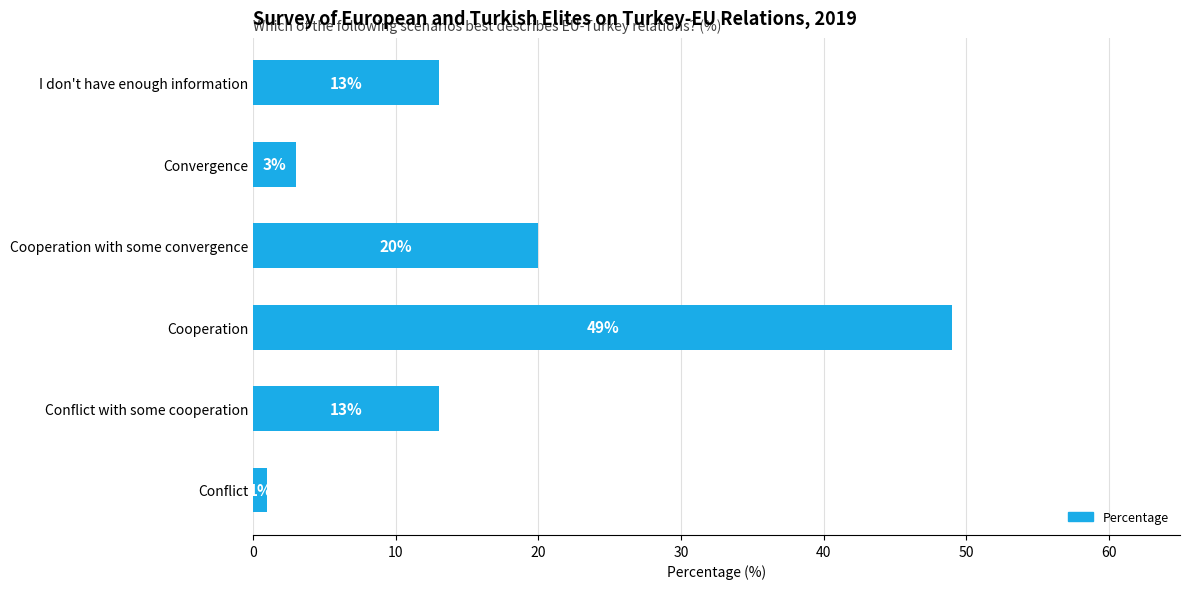

What is the sum of the values at Convergence and Conflict?

4